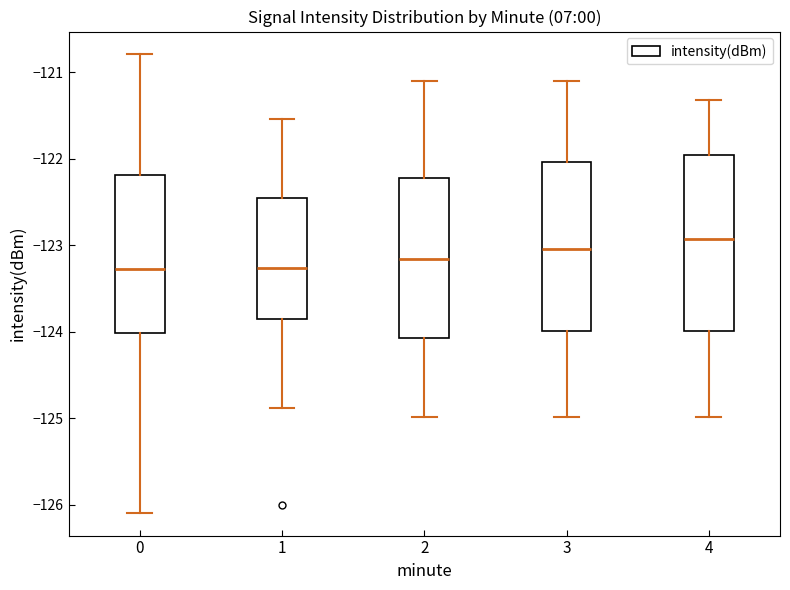

Reading left to right, transcribe this box plot: for each box, give where its median line is, the range the box spans, and where its two whiskers end, as read against the y-axis. The values are not printed on the chart, so give them approximately, as read against the axis.

0: median -123.3, box -124.0 to -122.2, whiskers -126.1 to -120.8
1: median -123.3, box -123.8 to -122.5, whiskers -124.9 to -121.5
2: median -123.2, box -124.1 to -122.2, whiskers -125.0 to -121.1
3: median -123.0, box -124.0 to -122.0, whiskers -125.0 to -121.1
4: median -122.9, box -124.0 to -122.0, whiskers -125.0 to -121.3